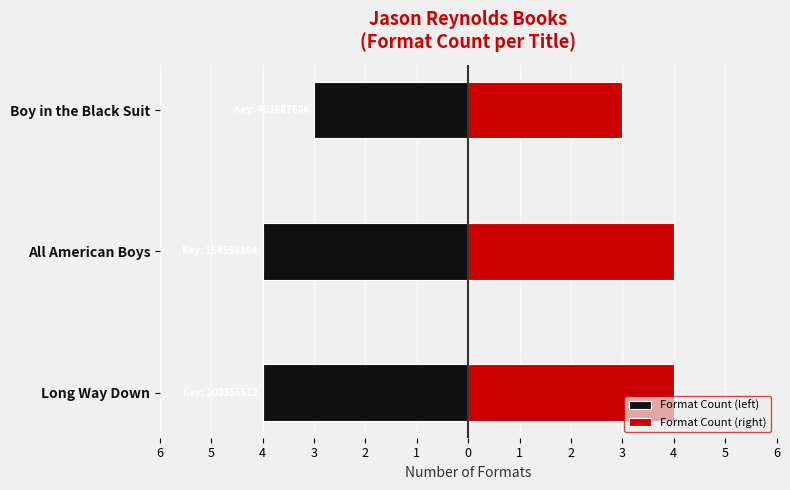

Is the value of Format Count (left) at Boy in the Black Suit greater than the value of Format Count (right) at Boy in the Black Suit?

No